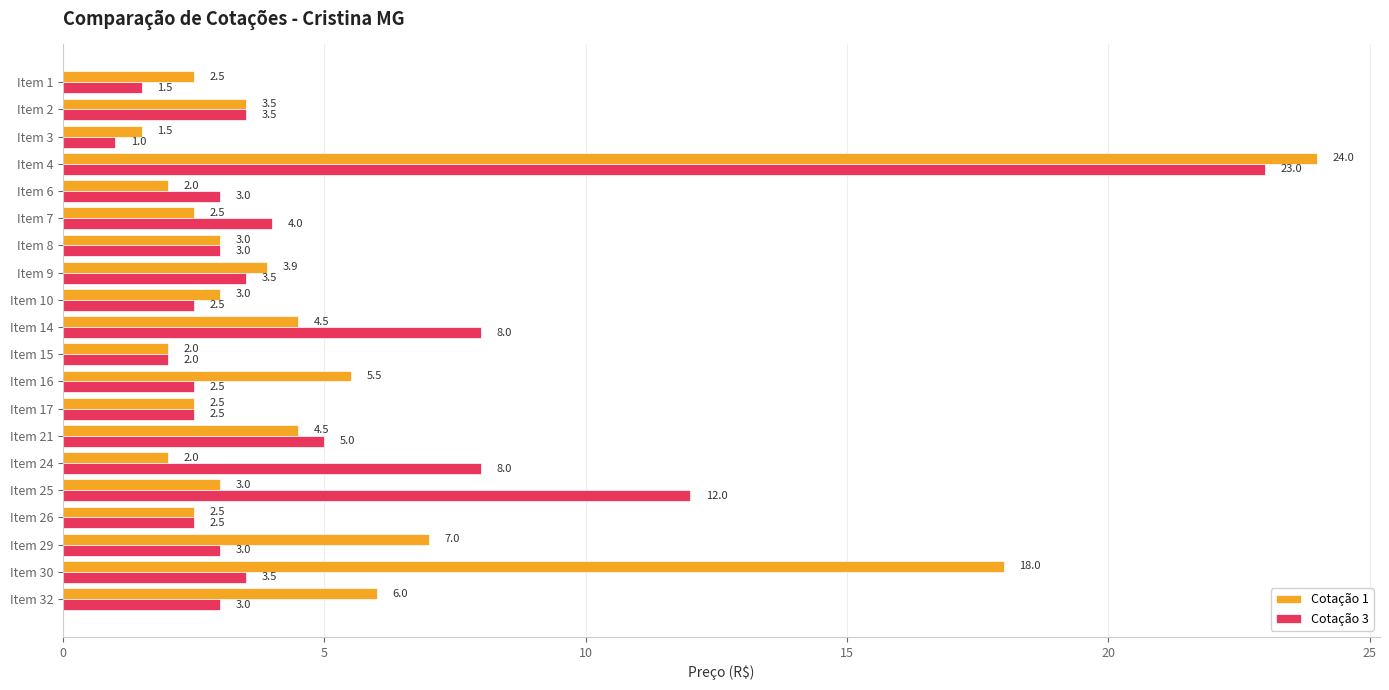

What is the average value of the Cotação 1 series?

5.2